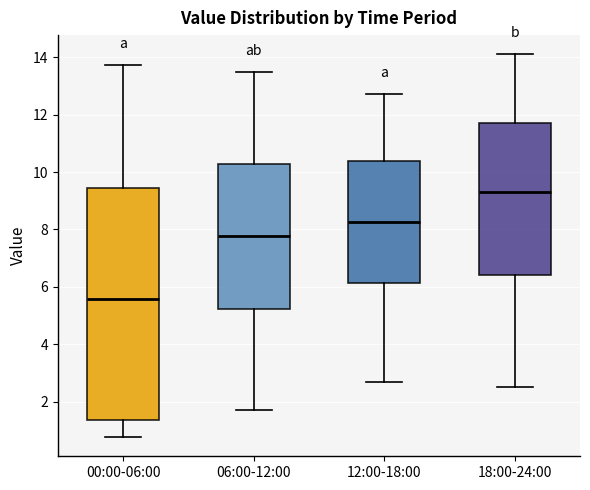

Which box's median line is the lowest?

00:00-06:00